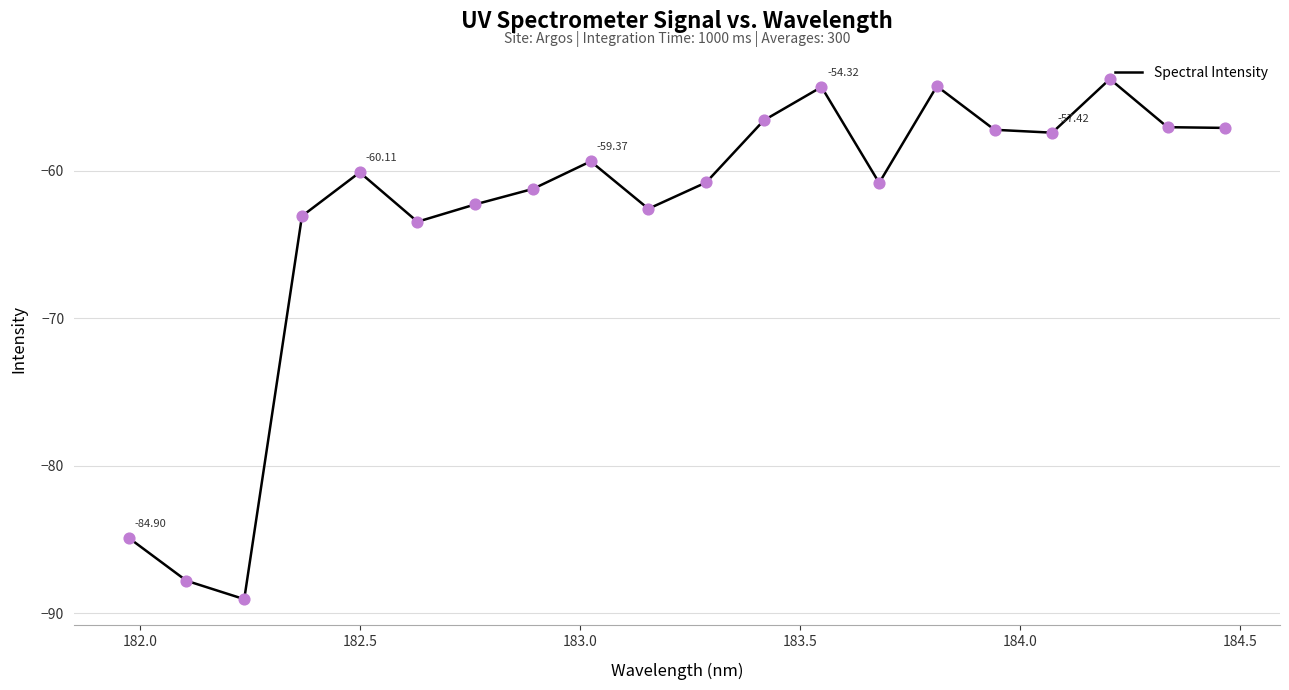

What is the difference between the maximum and minimum values?

35.3